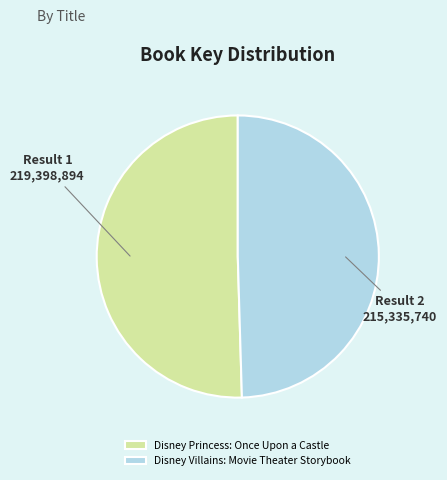

Count the number of slices in the pie.

2